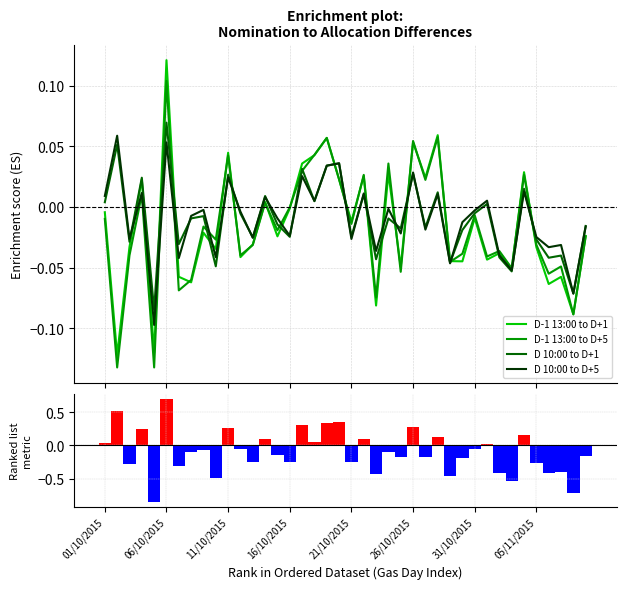

At how many categories does at least one series exceed 0?

17